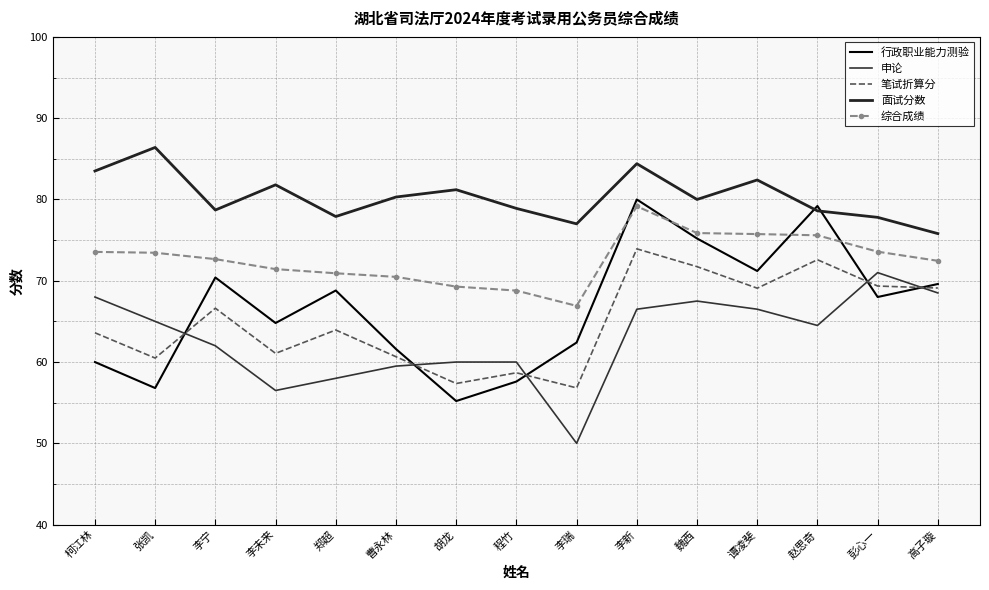

True or false: 综合成绩 and 面试分数 cross at least once.

False